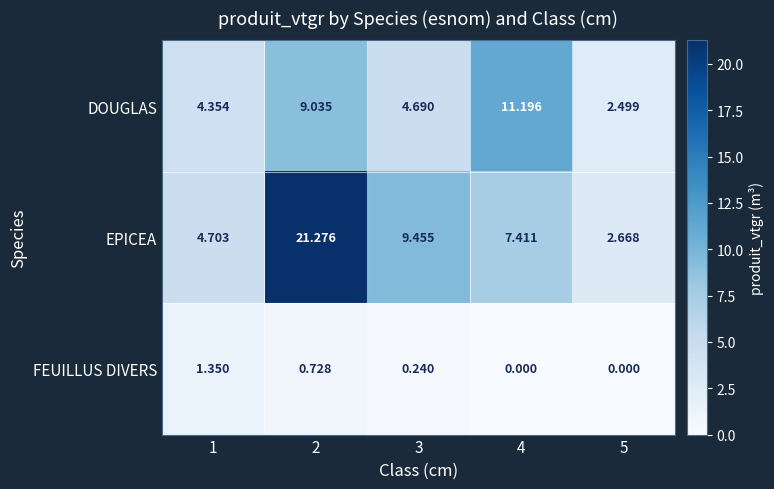

Rank the series by their maximum value, from highest to lowest.

EPICEA, DOUGLAS, FEUILLUS DIVERS